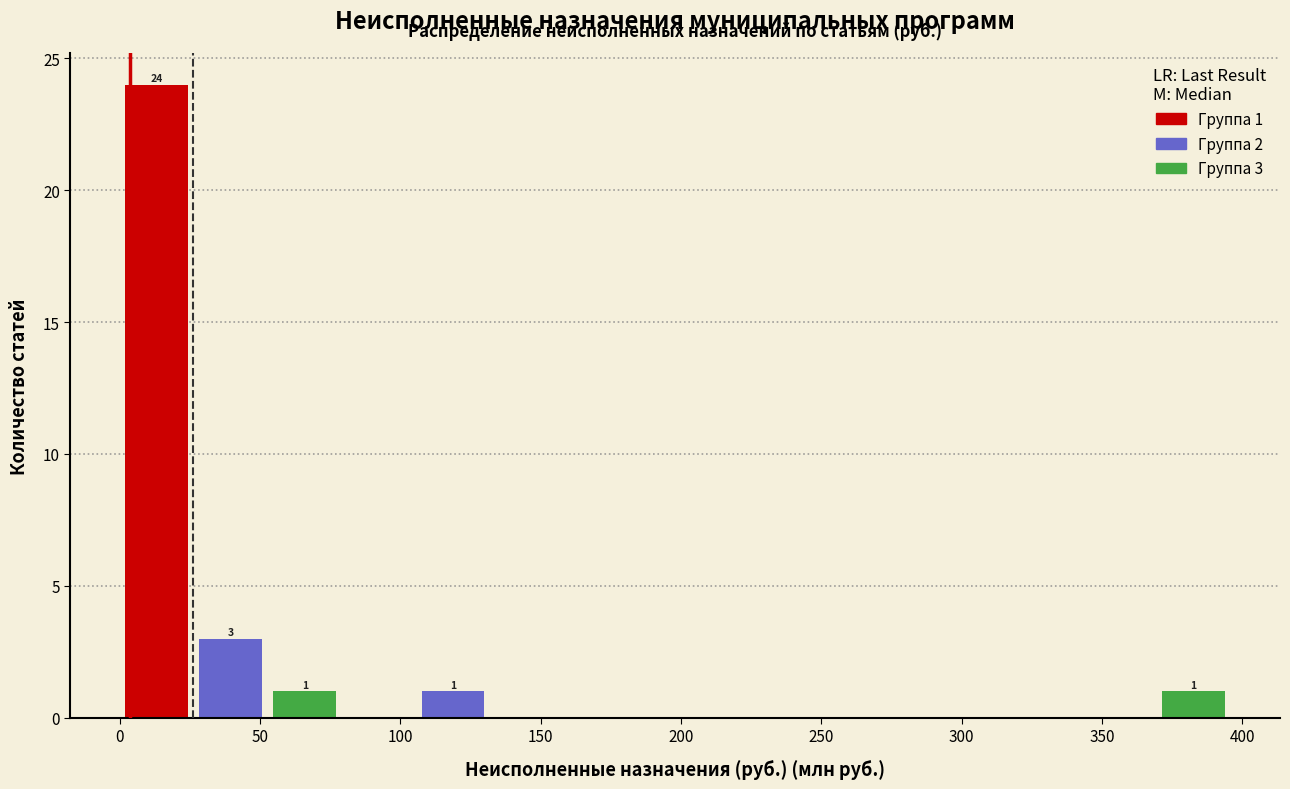

Which range on the x-axis has the tallest bar?

0 to 25